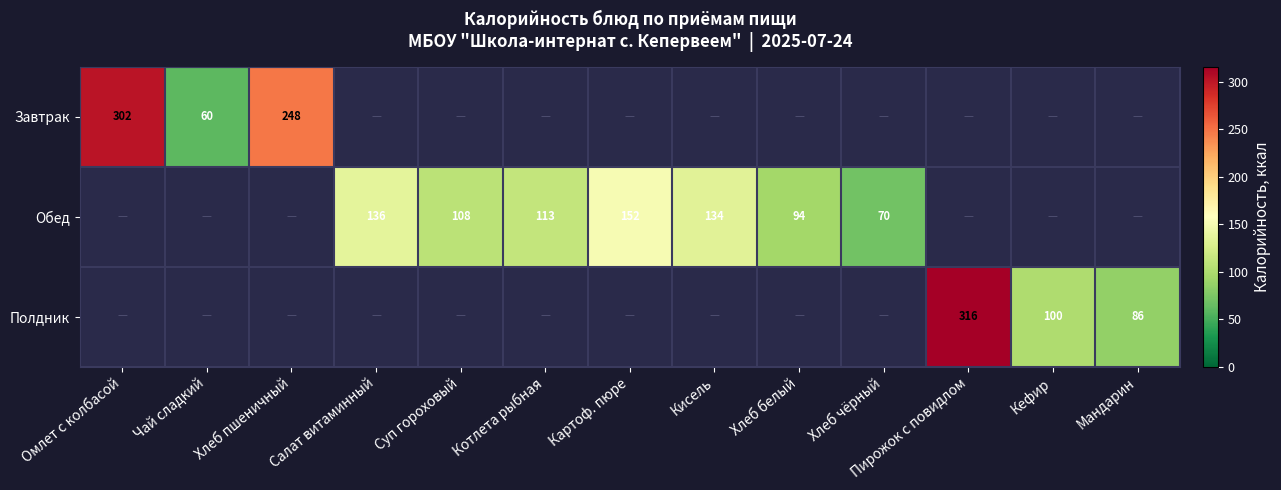

Is it true that Полдник equals 36 at Мандарин?

False